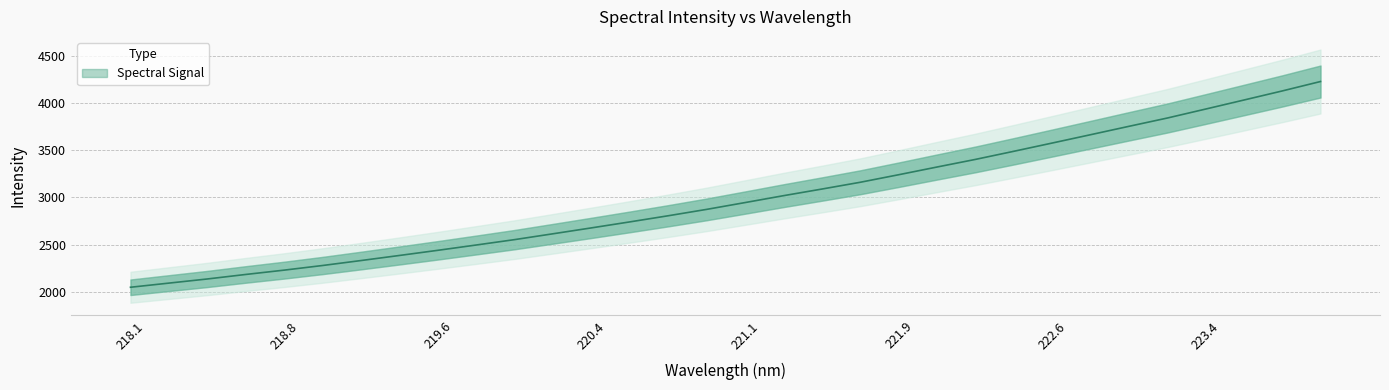

Count the number of categories in the chart.

32